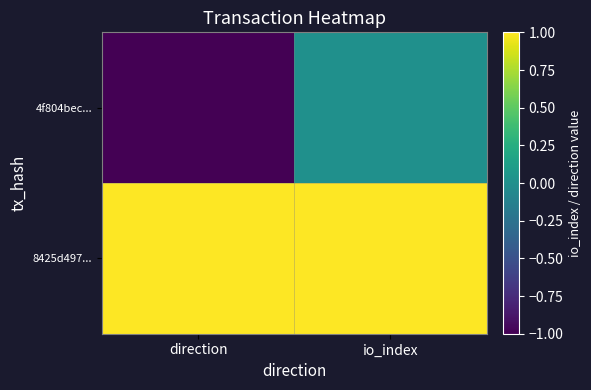

Reading right to left, transcribe all the data shown in this chart.

4f804bec...: io_index=0	direction=-1
8425d497...: io_index=1	direction=1